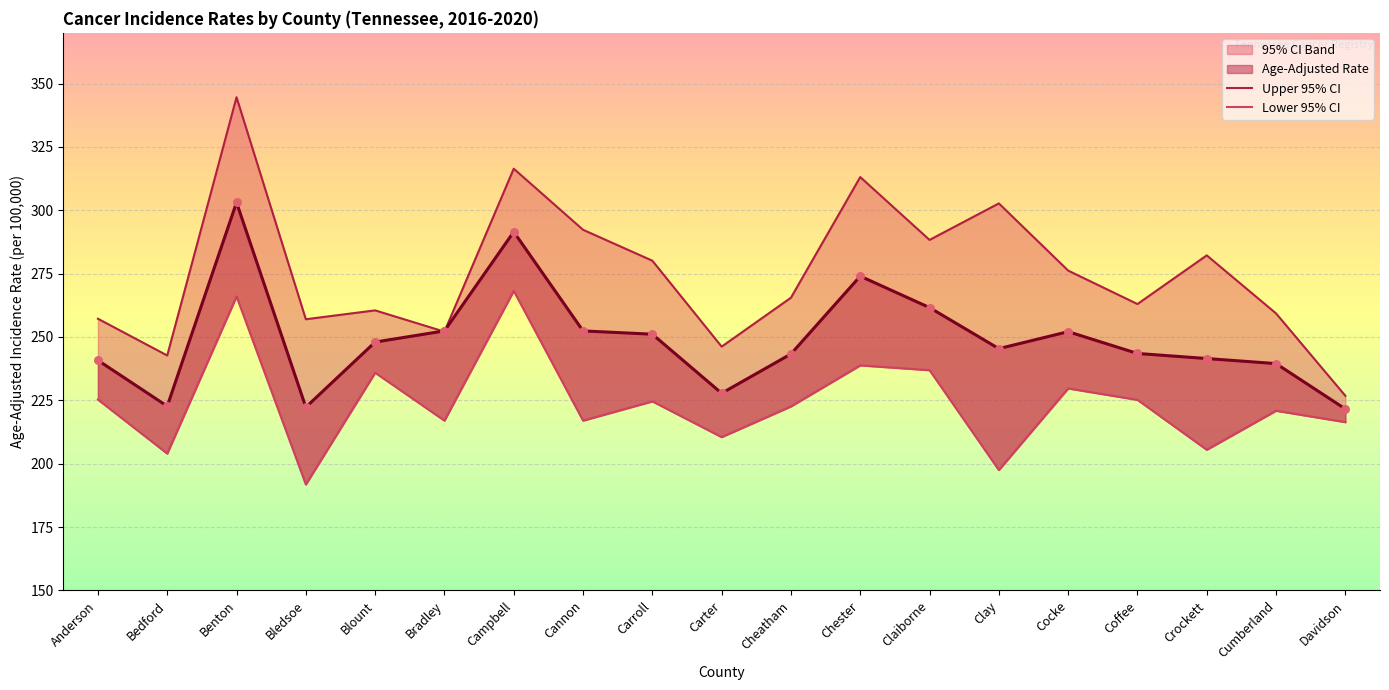

Which series contains the highest Y value?

Upper 95% CI